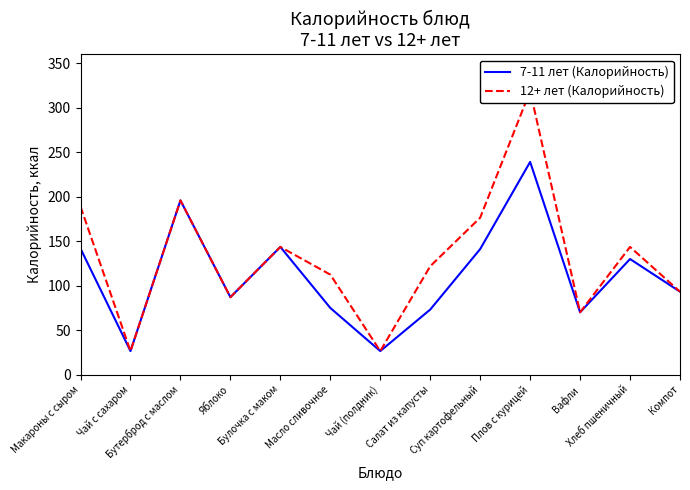

How many series are shown in this chart?

2